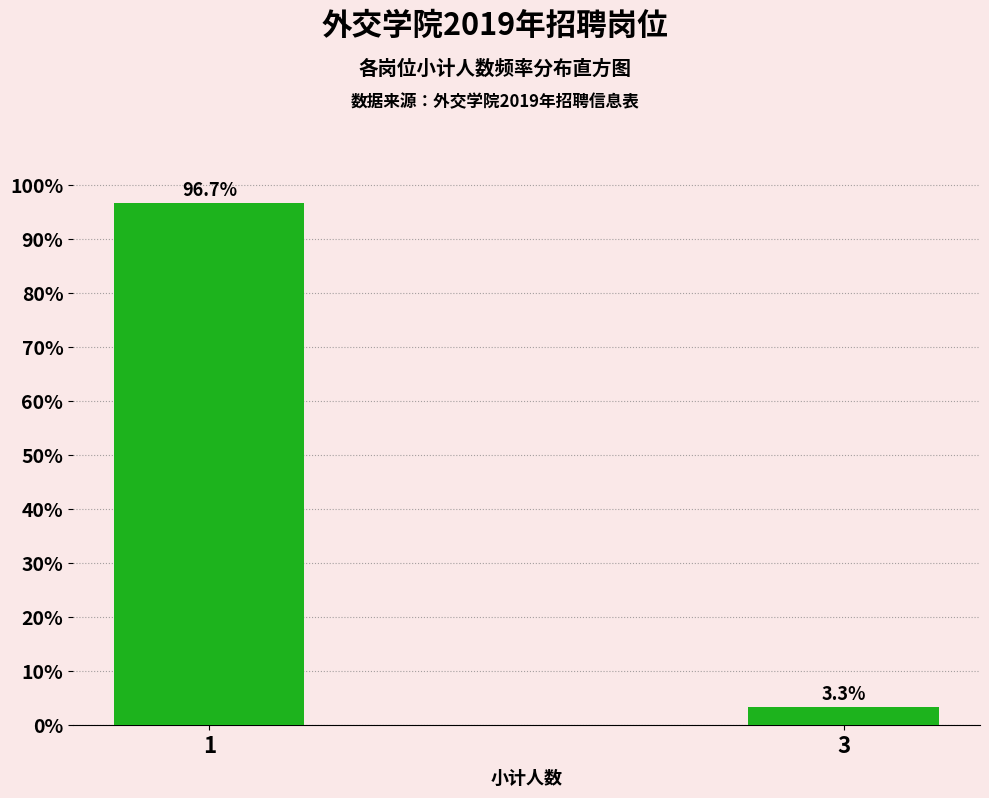

Reading left to right, list all the values displayed in this chart.

96.7	3.3